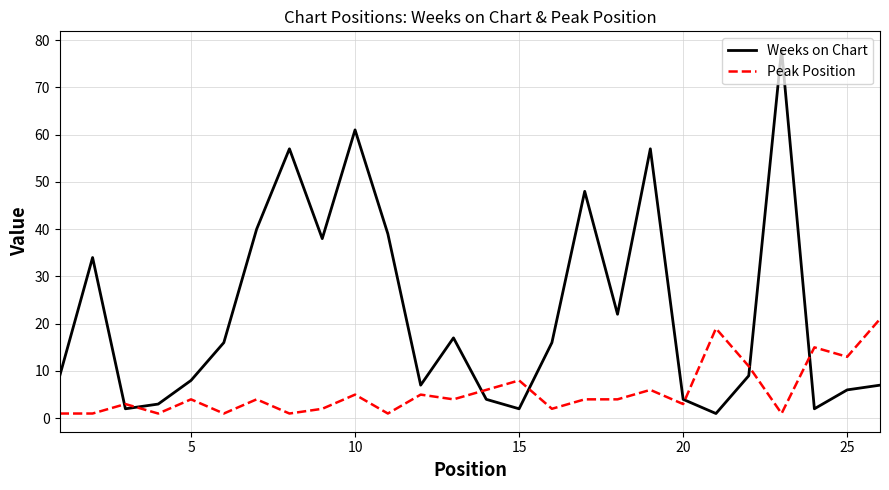

Which series has the largest range (max minus min)?

Weeks on Chart